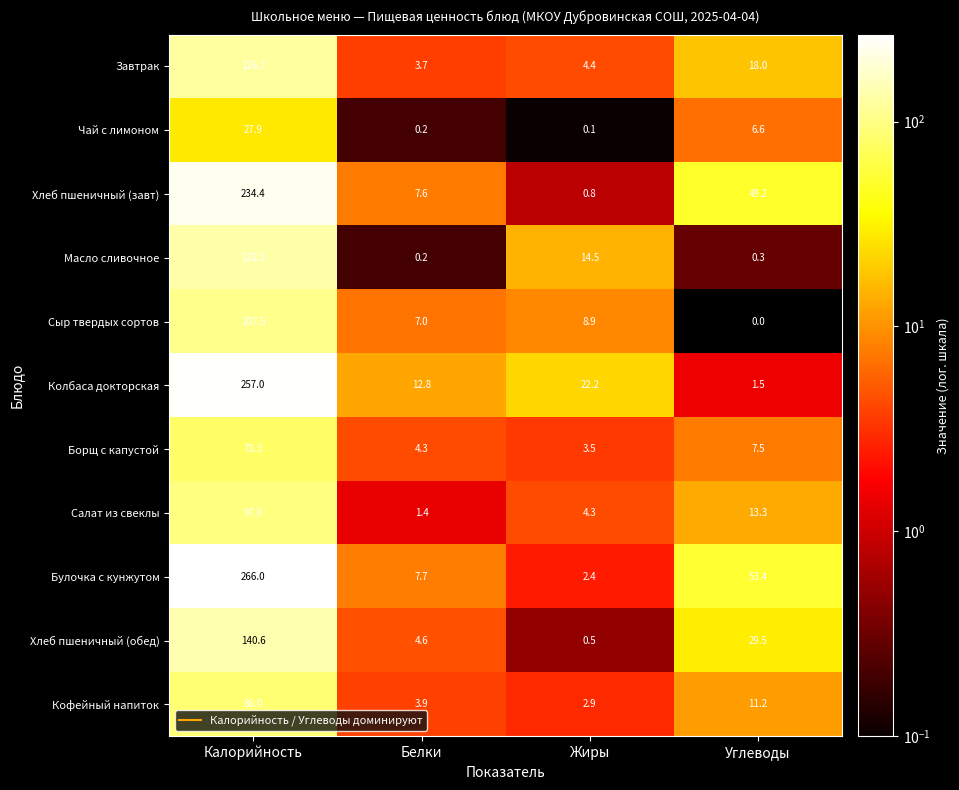

Rank the series by their maximum value, from lowest to highest.

Чай с лимоном, Борщ с капустой, Кофейный напиток, Салат из свеклы, Сыр твердых сортов, Завтрак, Масло сливочное, Хлеб пшеничный (обед), Хлеб пшеничный (завт), Колбаса докторская, Булочка с кунжутом